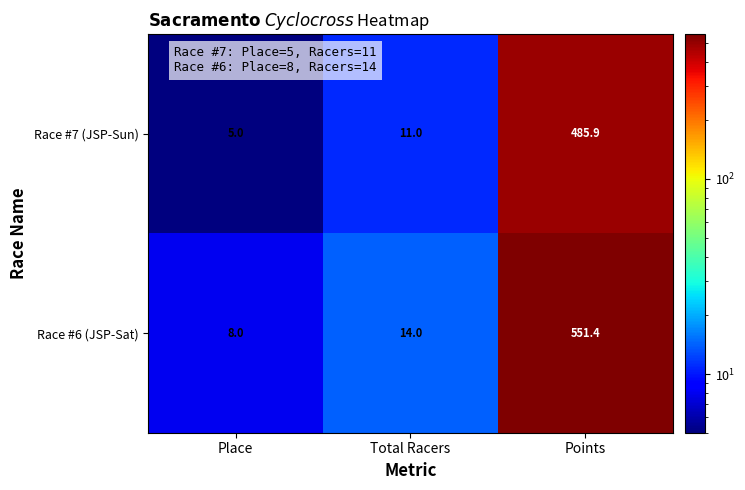

Reading left to right, list all the values displayed in this chart.

Race #7 (JSP-Sun): 5.0	11.0	485.9
Race #6 (JSP-Sat): 8.0	14.0	551.4